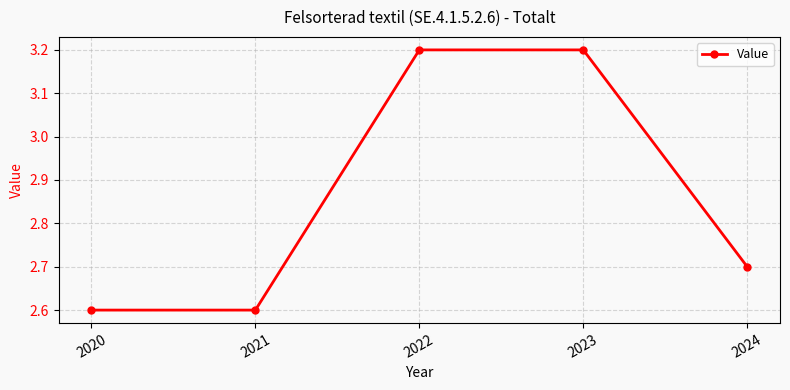

How many values are between 2 and 3?

3